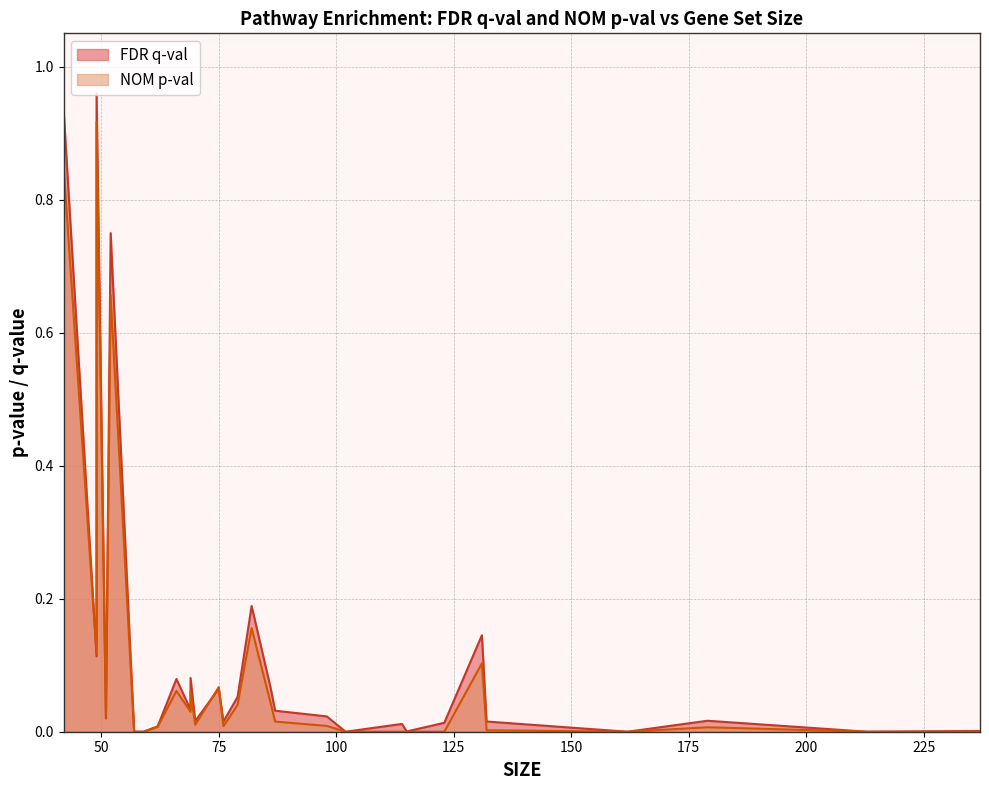

How many categories are shown in the chart?

29